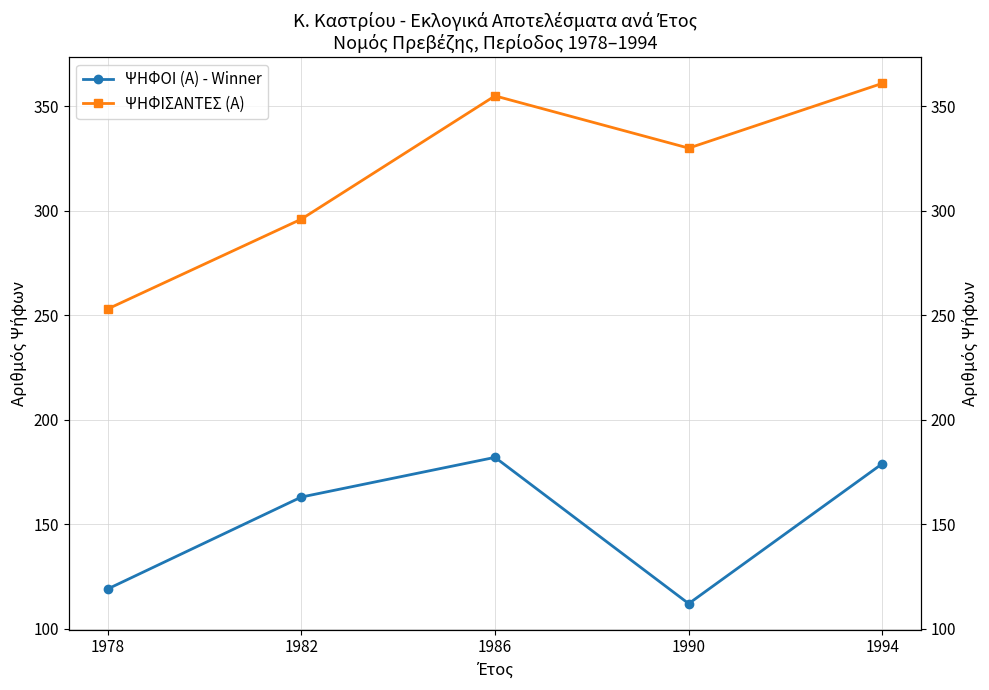

What is the difference between the maximum and second lowest values in the ΨΗΦΙΣΑΝΤΕΣ (Α) series?

65